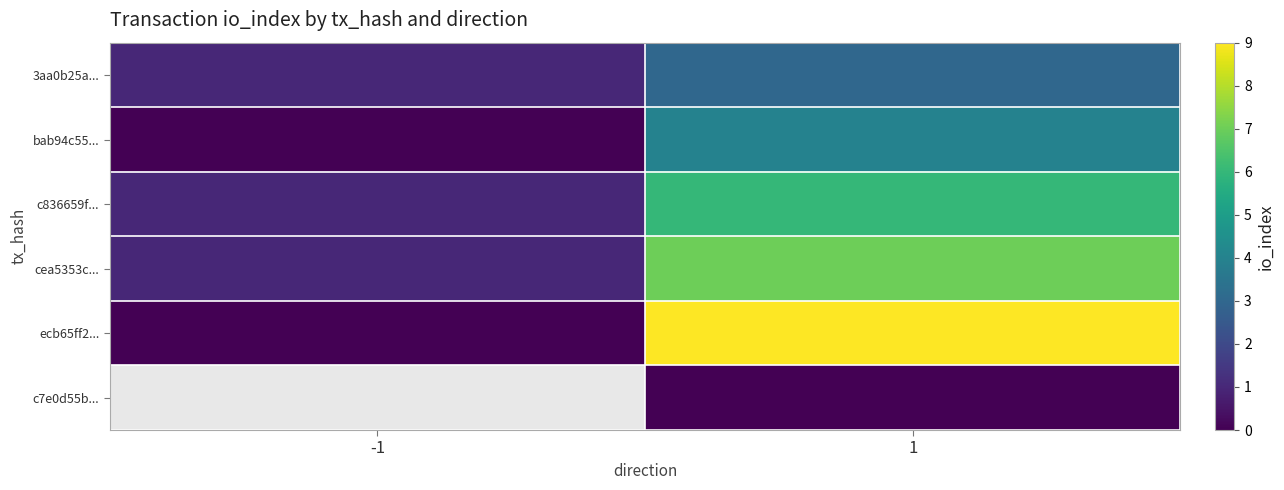

At -1, list the series in order from largest to smallest.

3aa0b25a..., c836659f..., cea5353c..., ecb65ff2..., c7e0d55b..., bab94c55...